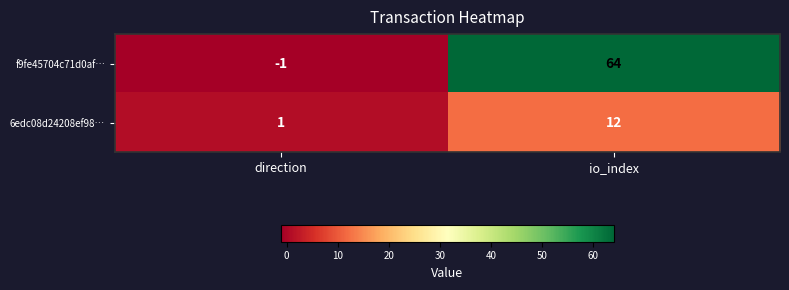

Is it true that 6edc08d24208ef98… equals 1 at direction?

True